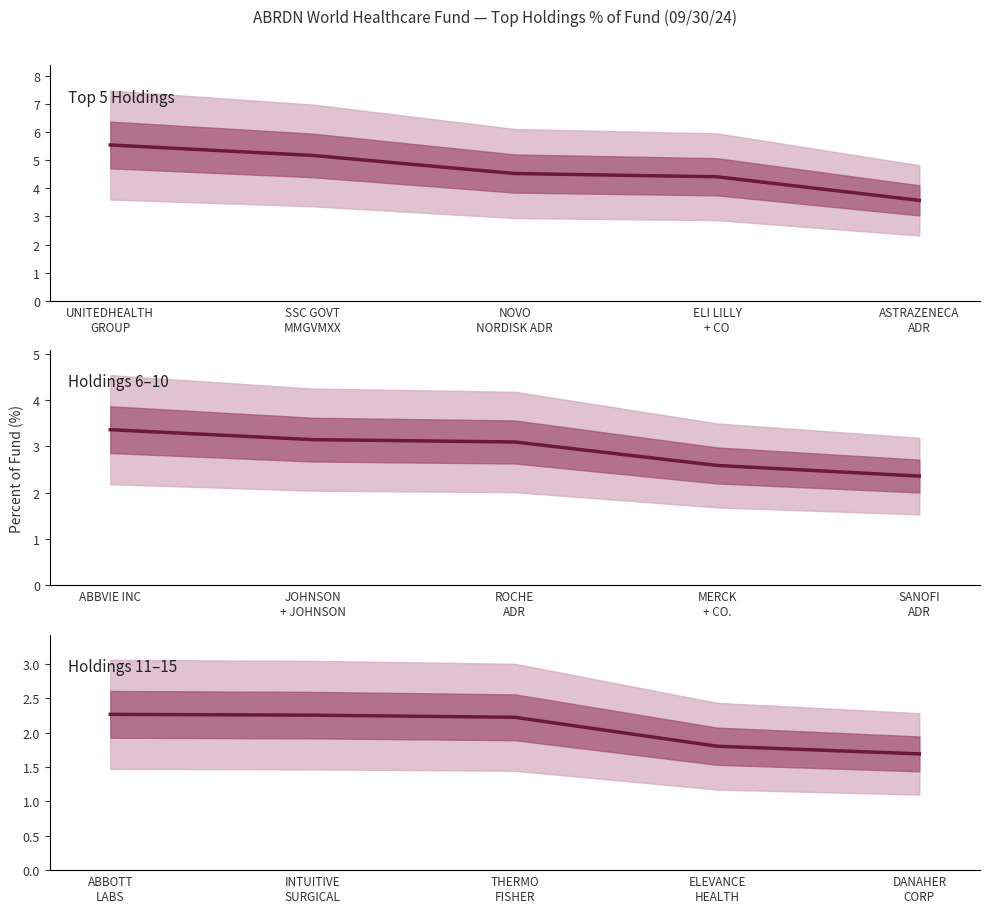

What is the total value across all series at UNITEDHEALTH
GROUP?

11.2